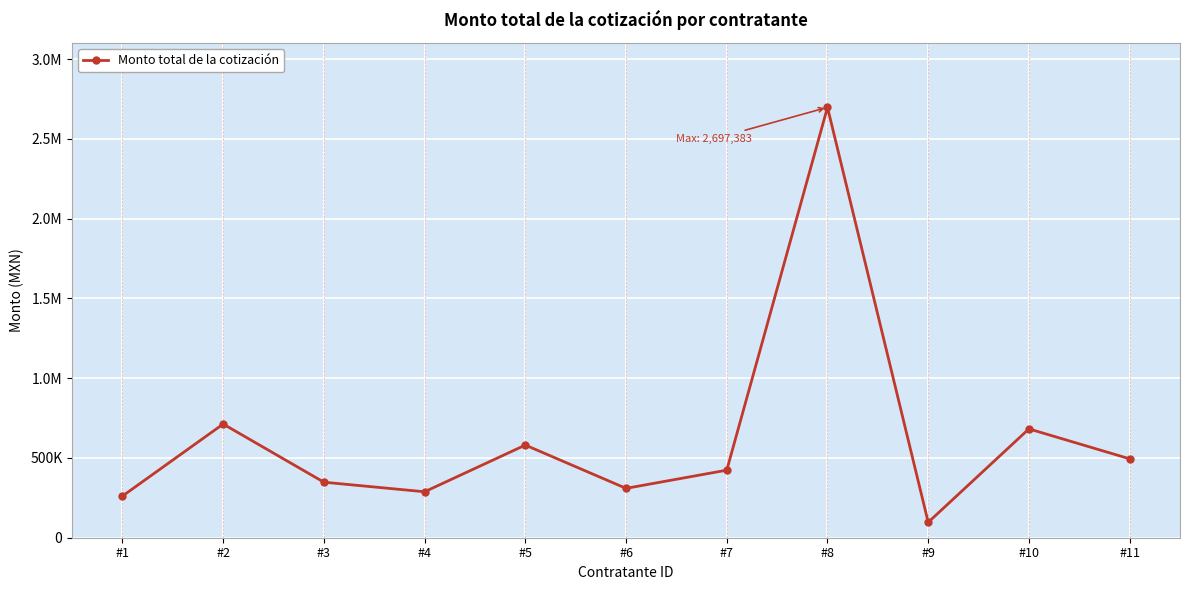

The value at #1 is 136333.2. True or false?

False